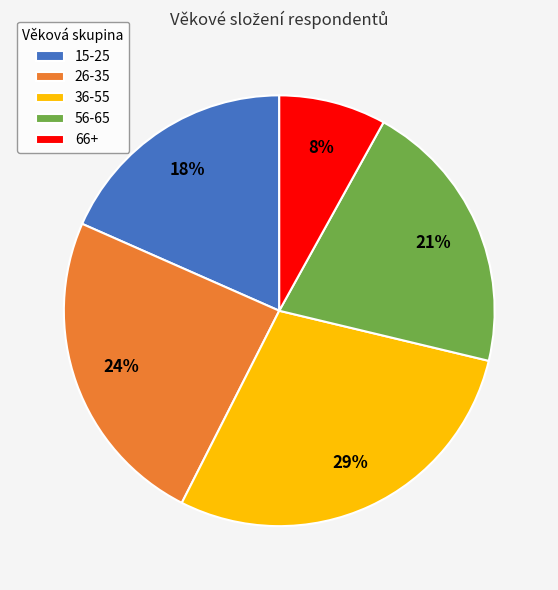

Is there any slice that represents more than half of the pie?

No